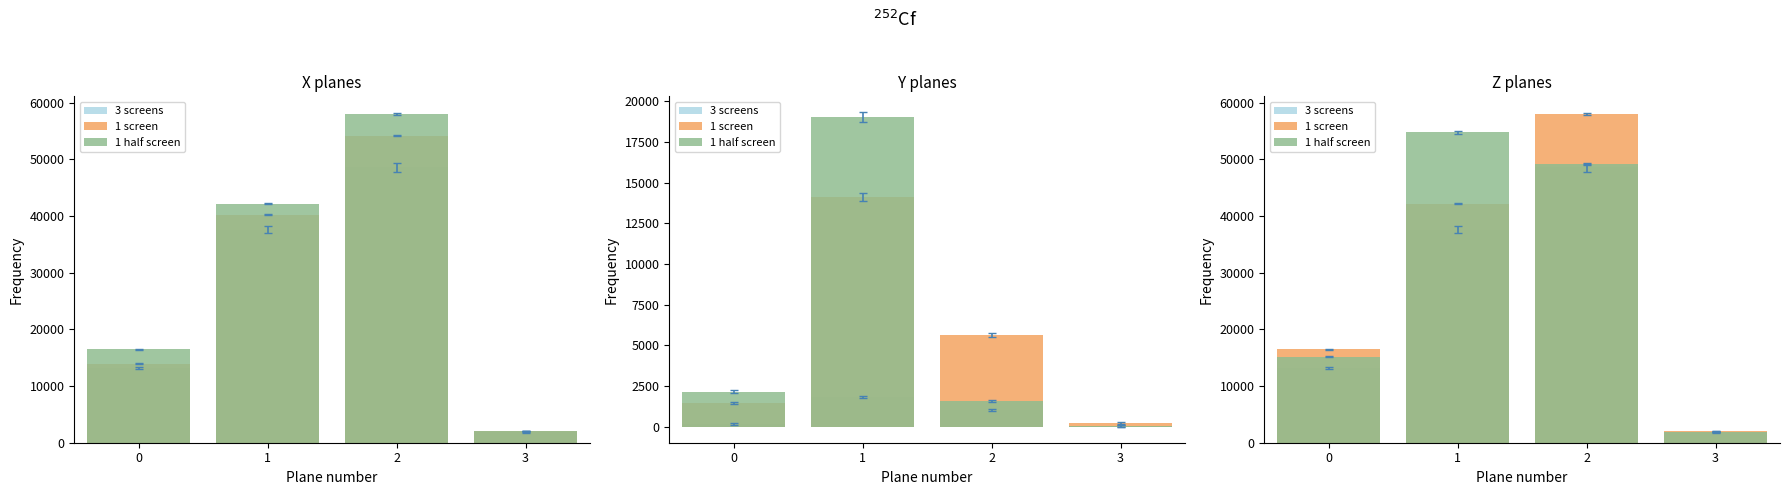

What is the difference between the 3 screens values at 3 and 0?

11347